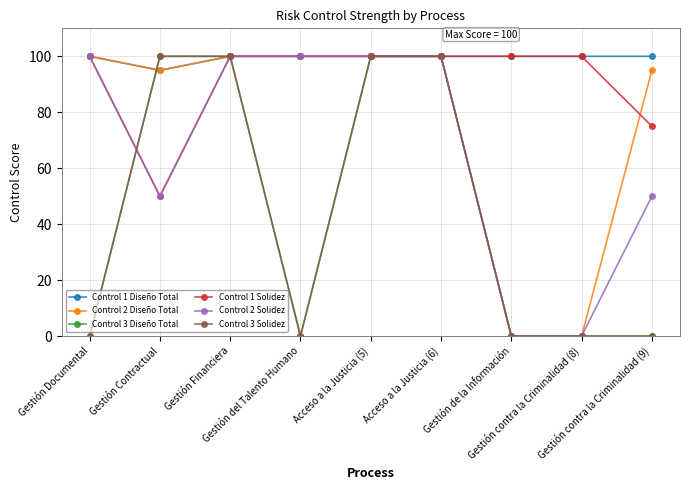

Reading left to right, list all the values displayed in this chart.

Control 1 Diseño Total: Gestión Documental=100	Gestión Contractual=95	Gestión Financiera=100	Gestión del Talento Humano=100	Acceso a la Justicia (5)=100	Acceso a la Justicia (6)=100	Gestión de la Información=100	Gestión contra la Criminalidad (8)=100	Gestión contra la Criminalidad (9)=100
Control 2 Diseño Total: Gestión Documental=100	Gestión Contractual=95	Gestión Financiera=100	Gestión del Talento Humano=100	Acceso a la Justicia (5)=100	Acceso a la Justicia (6)=100	Gestión de la Información=0	Gestión contra la Criminalidad (8)=0	Gestión contra la Criminalidad (9)=95
Control 3 Diseño Total: Gestión Documental=0	Gestión Contractual=100	Gestión Financiera=100	Gestión del Talento Humano=0	Acceso a la Justicia (5)=100	Acceso a la Justicia (6)=100	Gestión de la Información=0	Gestión contra la Criminalidad (8)=0	Gestión contra la Criminalidad (9)=0
Control 1 Solidez: Gestión Documental=100	Gestión Contractual=50	Gestión Financiera=100	Gestión del Talento Humano=100	Acceso a la Justicia (5)=100	Acceso a la Justicia (6)=100	Gestión de la Información=100	Gestión contra la Criminalidad (8)=100	Gestión contra la Criminalidad (9)=75
Control 2 Solidez: Gestión Documental=100	Gestión Contractual=50	Gestión Financiera=100	Gestión del Talento Humano=100	Acceso a la Justicia (5)=100	Acceso a la Justicia (6)=100	Gestión de la Información=0	Gestión contra la Criminalidad (8)=0	Gestión contra la Criminalidad (9)=50
Control 3 Solidez: Gestión Documental=0	Gestión Contractual=100	Gestión Financiera=100	Gestión del Talento Humano=0	Acceso a la Justicia (5)=100	Acceso a la Justicia (6)=100	Gestión de la Información=0	Gestión contra la Criminalidad (8)=0	Gestión contra la Criminalidad (9)=0